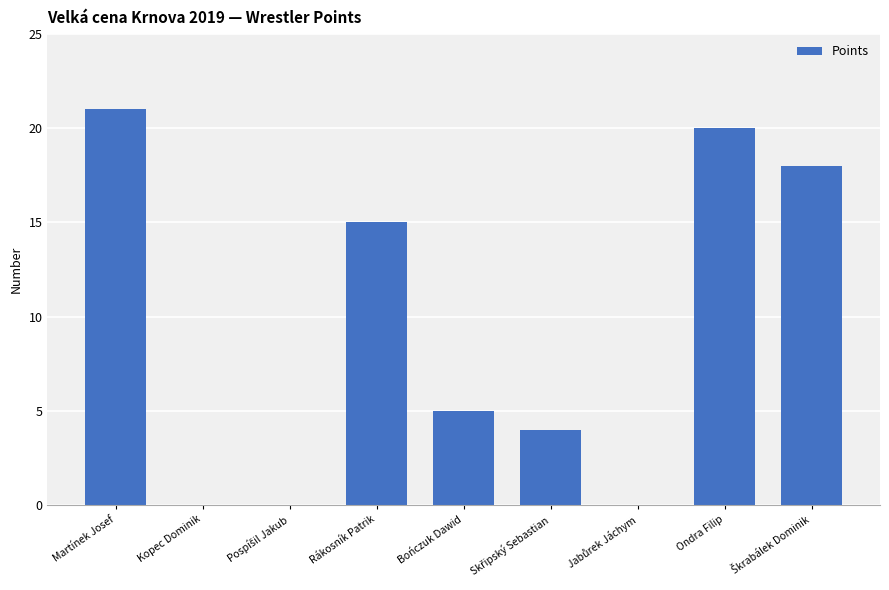

True or false: the data shows 20 at Ondra Filip.

True